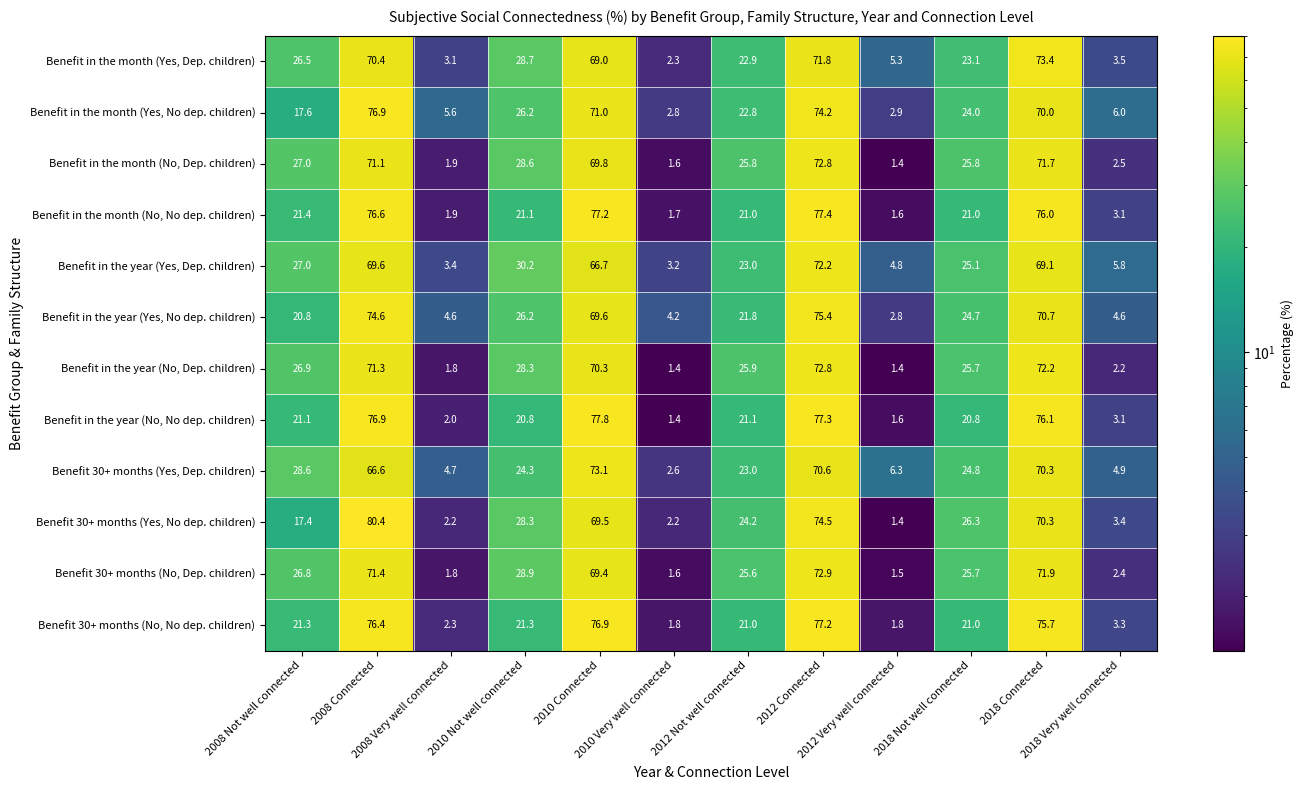

How many categories are shown in the chart?

12